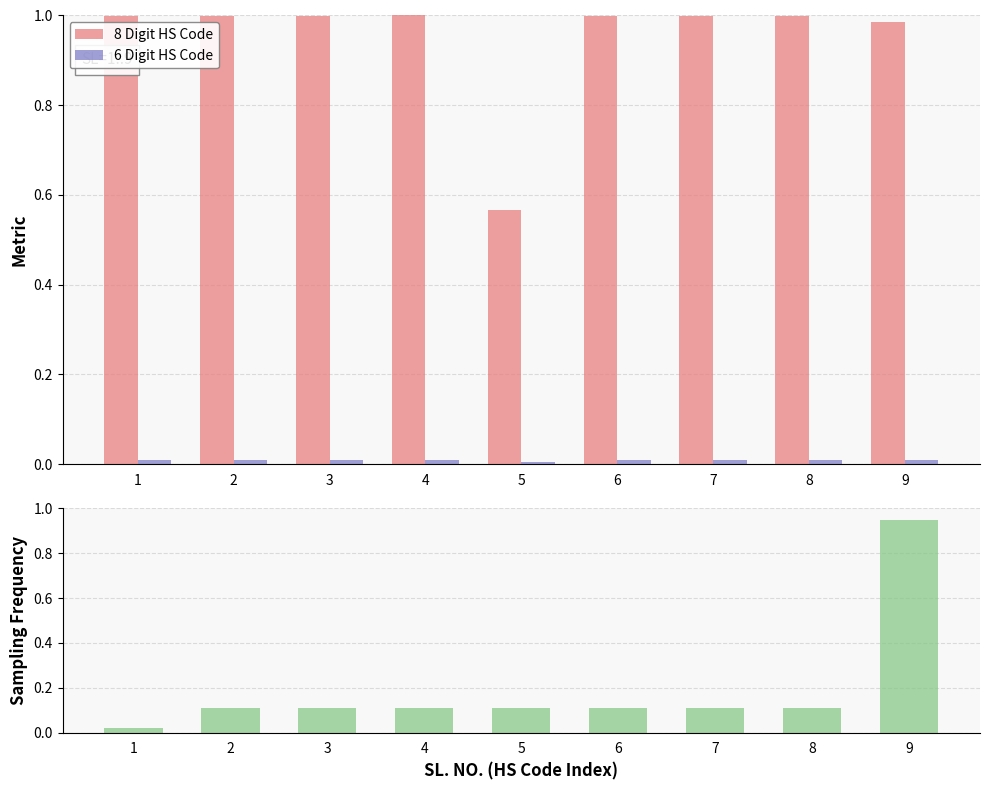

What is the sum of all Sampling Frequency values?

1.7